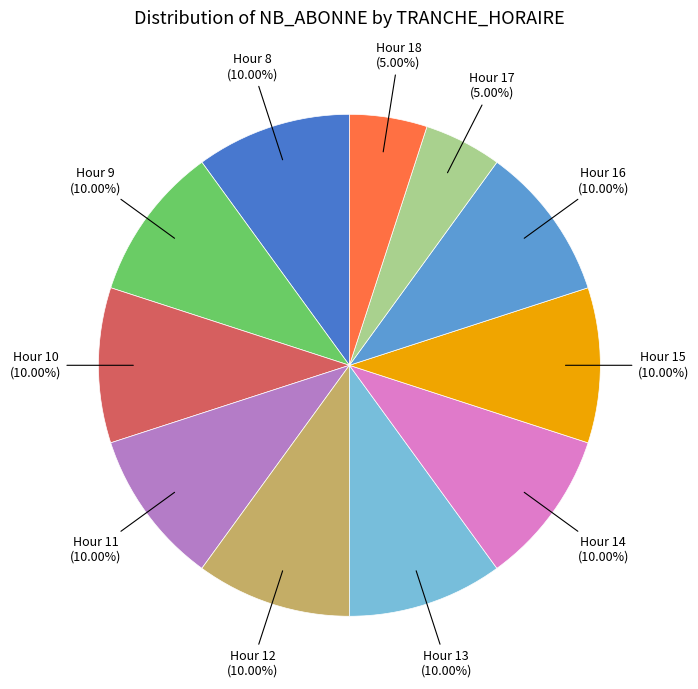

To the nearest percent, what is the difference between the largest and smallest slice percentages?

5%